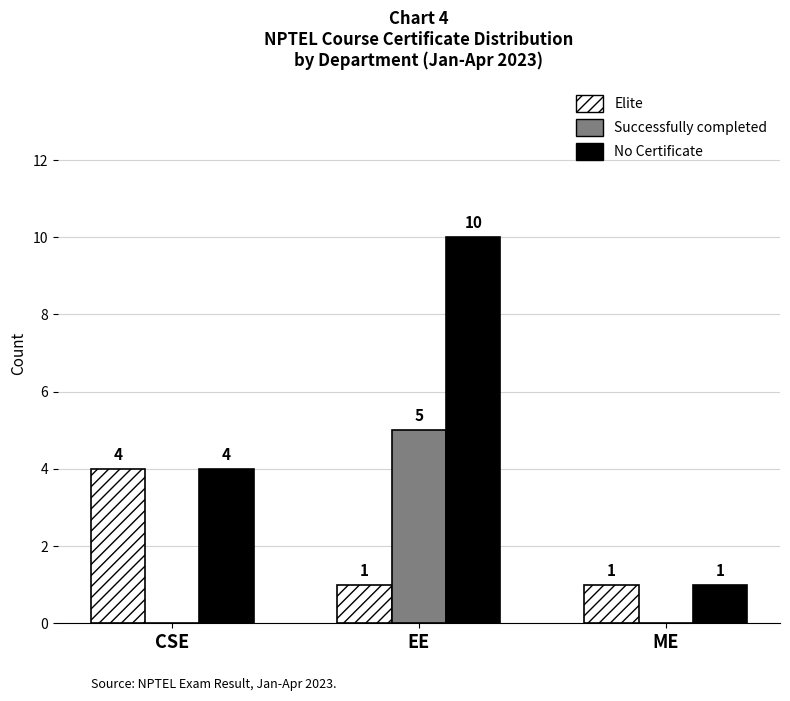

What is the difference between the No Certificate values at ME and EE?

9